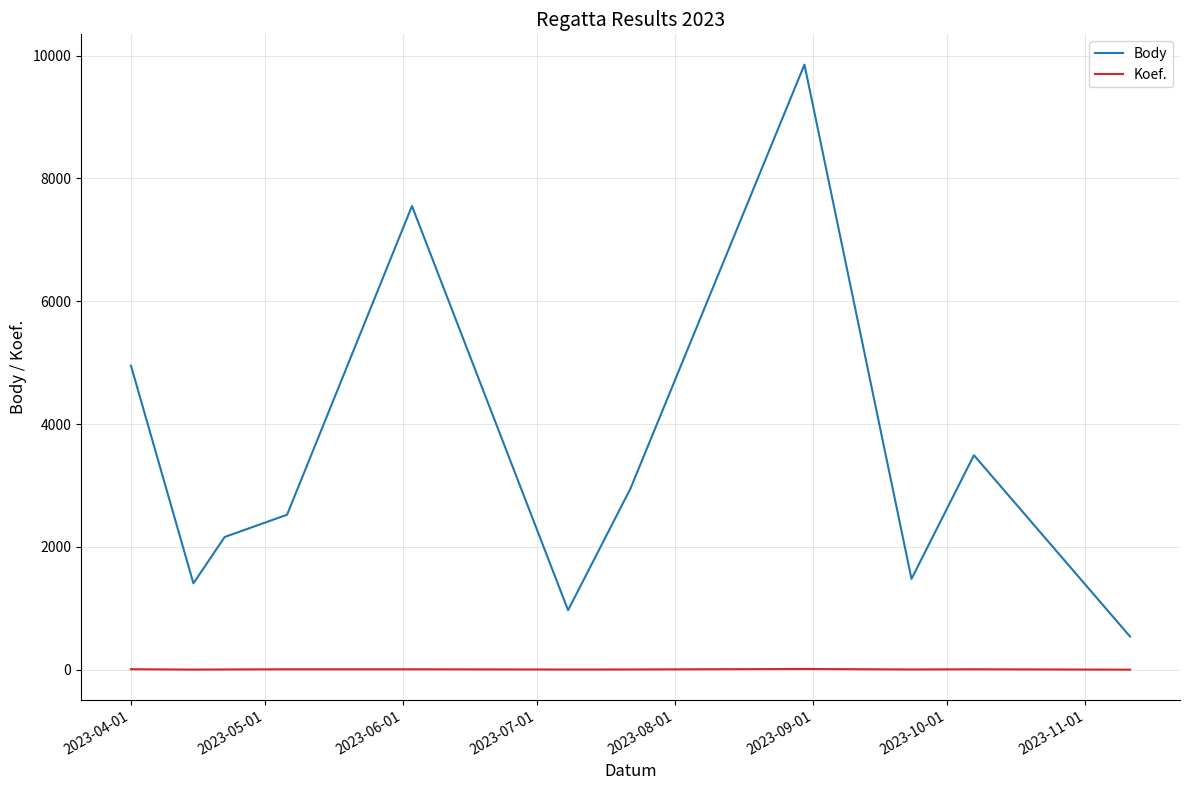

What is the sum of all Koef. values?

59